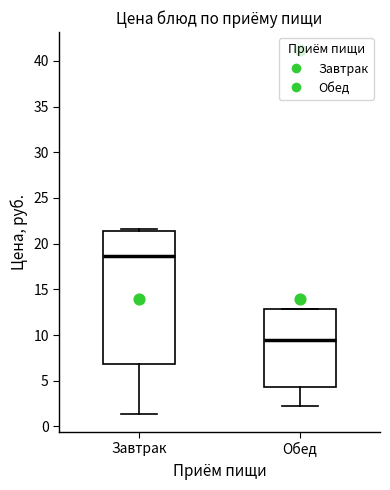

Comparing the boxes themselves (not the whiskers), which one is the tallest?

Завтрак